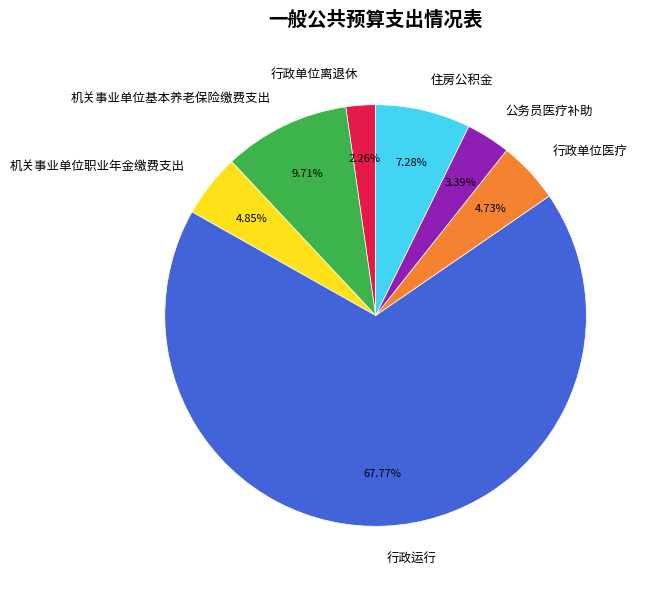

What percentage is the 机关事业单位职业年金缴费支出 slice, to the nearest percent?

5%